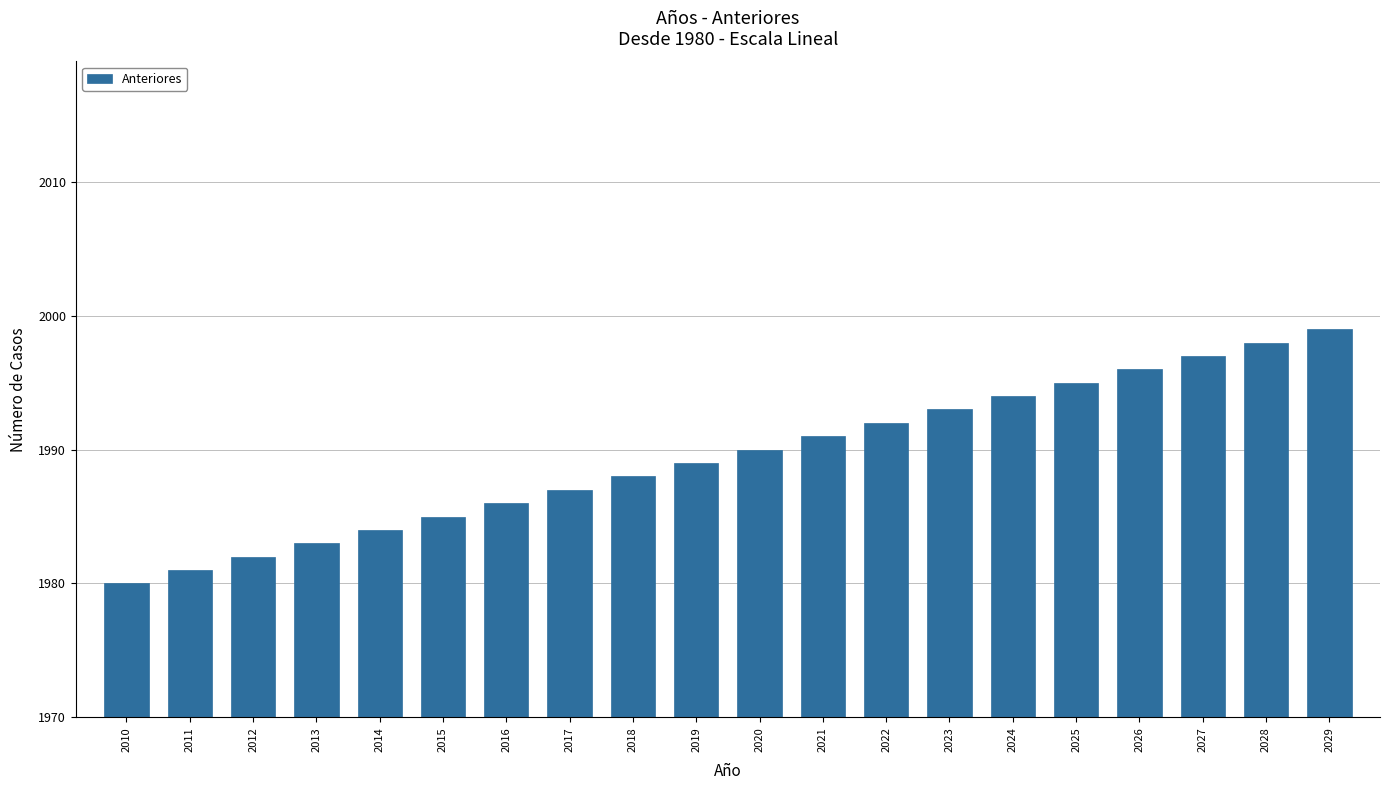

What is the ratio of the value at 2024 to the value at 2028?

1.0